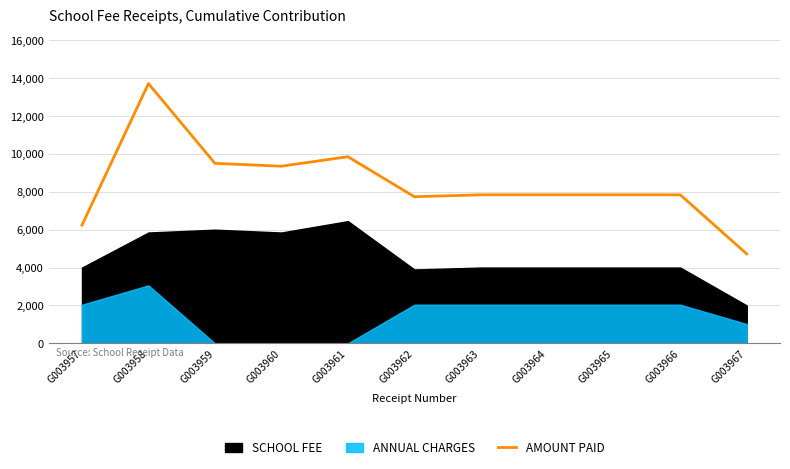

What is the value of the 8th point from the left?

7840